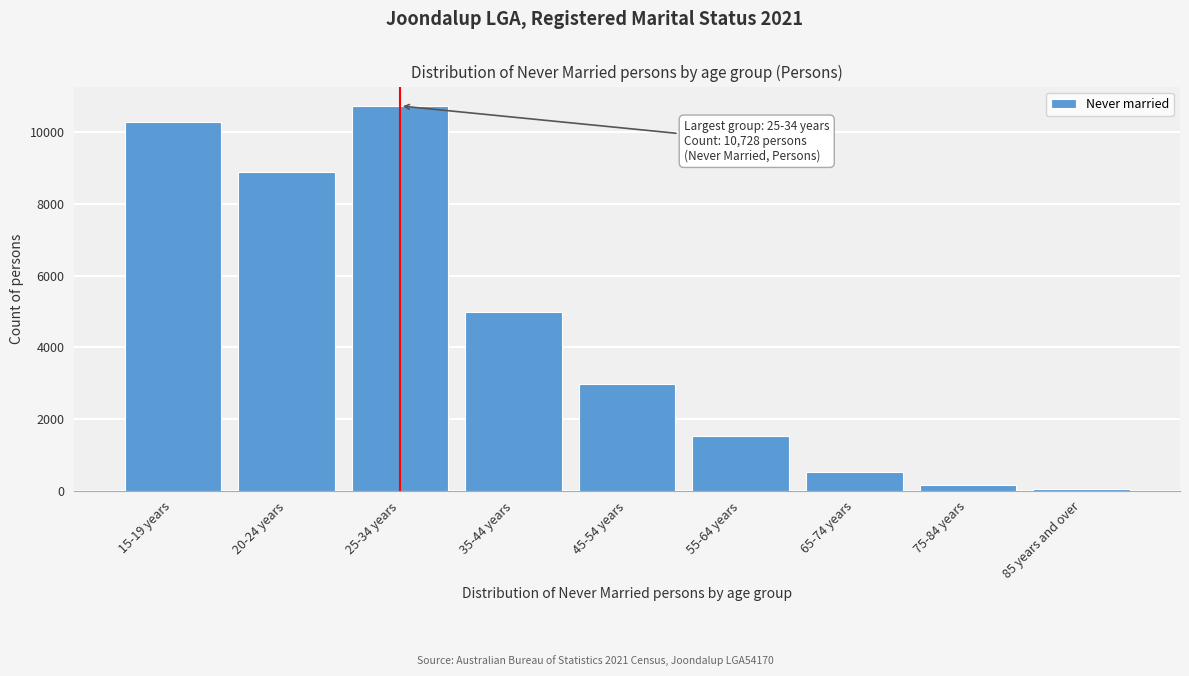

Reading left to right, extract all data points from this chart.

15-19 years=10268	20-24 years=8886	25-34 years=10728	35-44 years=4974	45-54 years=2988	55-64 years=1530	65-74 years=510	75-84 years=152	85 years and over=41